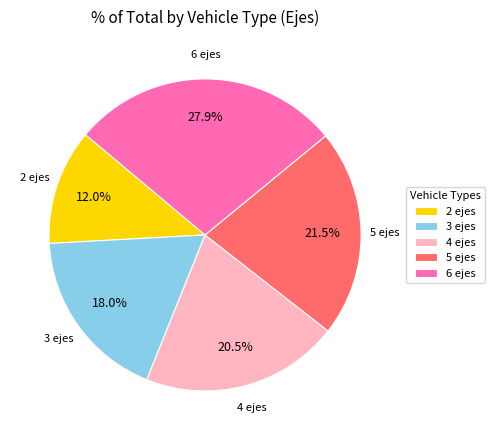

What percentage is NOT represented by 3 ejes?

82.0%